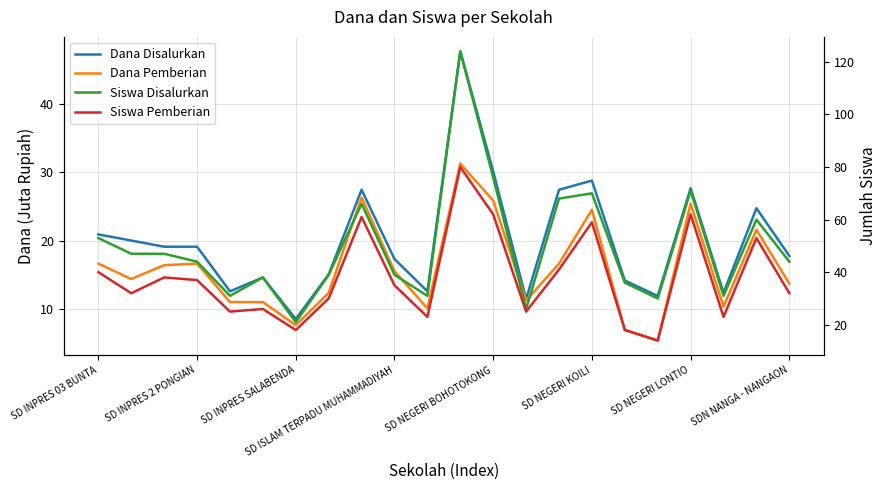

Where does the Siswa Disalurkan series first go above 44?

SD INPRES 03 BUNTA